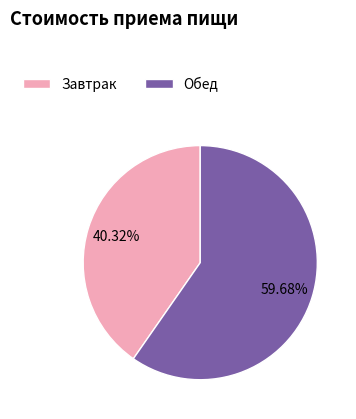

What is the largest slice in the pie chart?

Обед